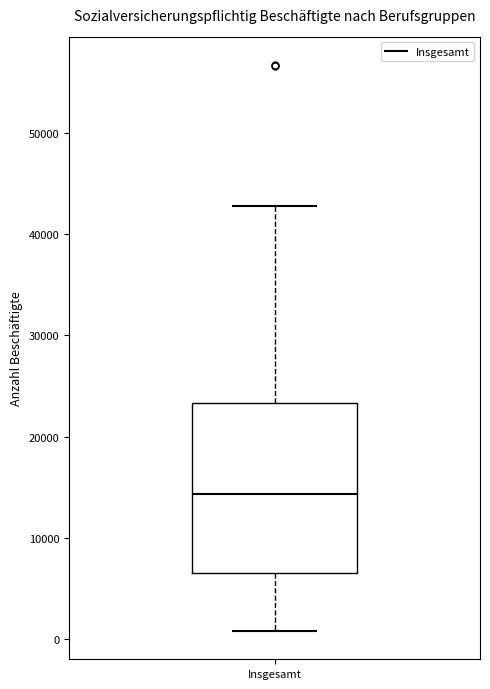

Read this box plot against the y-axis: the position of the median line, the range covered by the box, and the ends of both whiskers. The values are not printed on the chart, so give them approximately, as read against the axis.

median 14000, box 7000 to 23000, whiskers 1000 to 43000